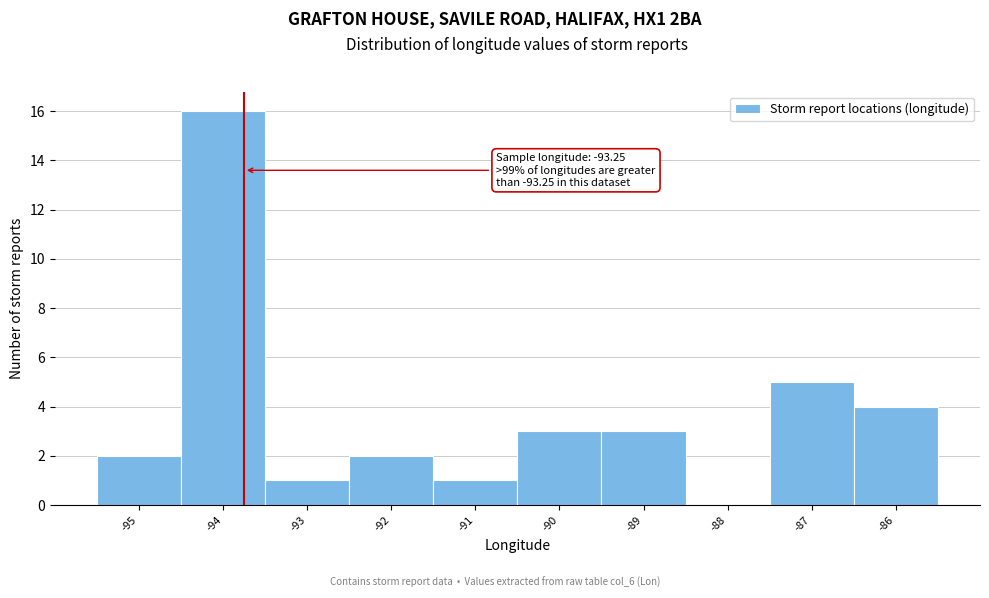

Reading left to right, transcribe all the data shown in this chart.

-95=2	-94=16	-93=1	-92=2	-91=1	-90=3	-89=3	-88=0	-87=5	-86=4